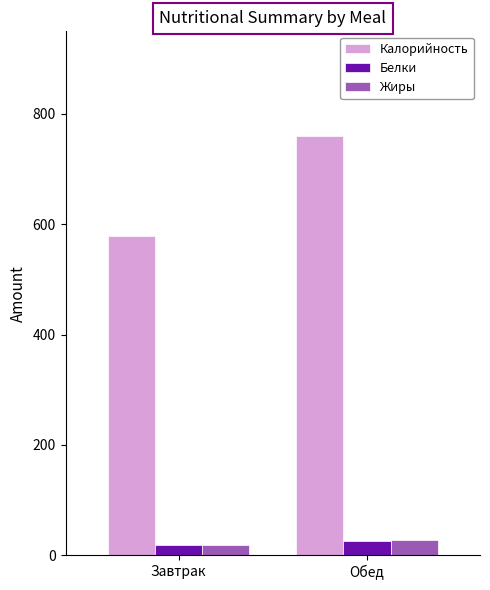

What value does the Калорийность series have at Обед?

759.9